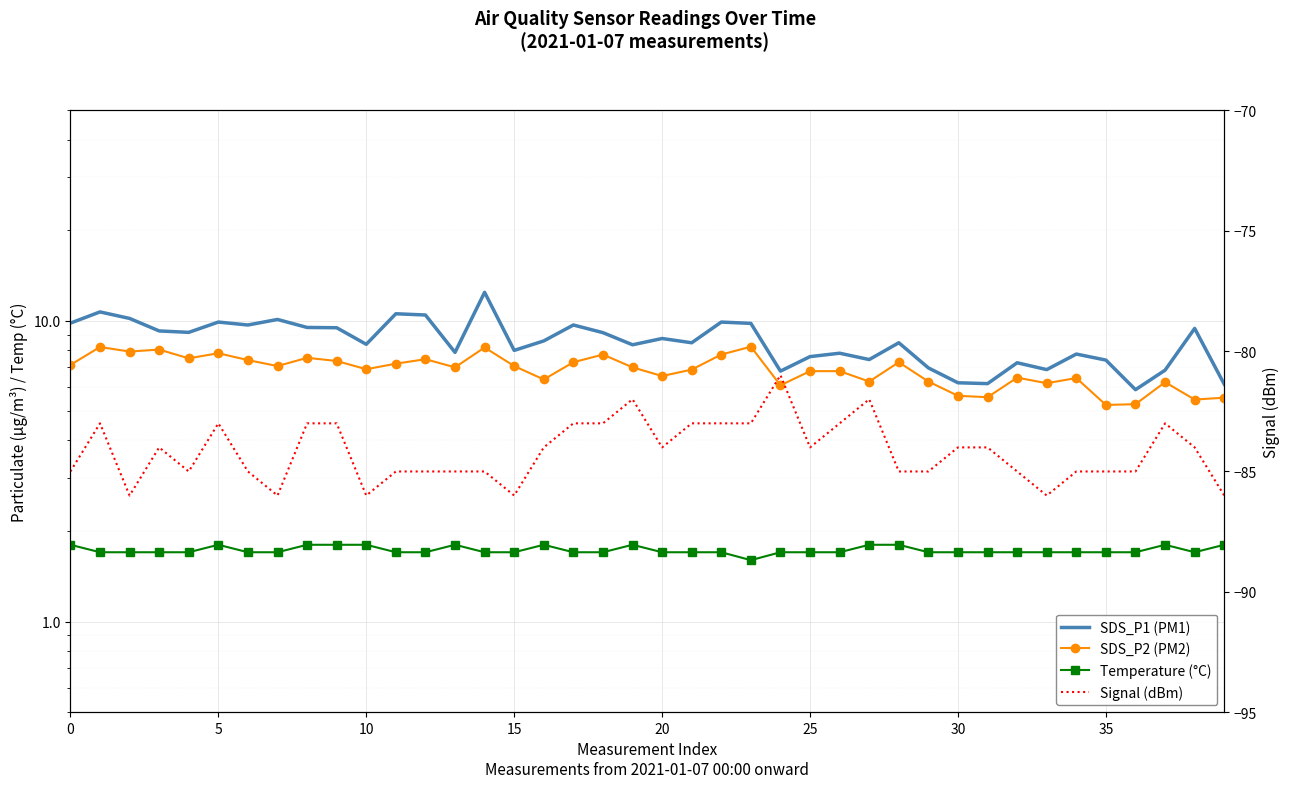

List the series in order of their peak value, lowest first.

Signal (dBm), Temperature (°C), SDS_P2 (PM2), SDS_P1 (PM1)